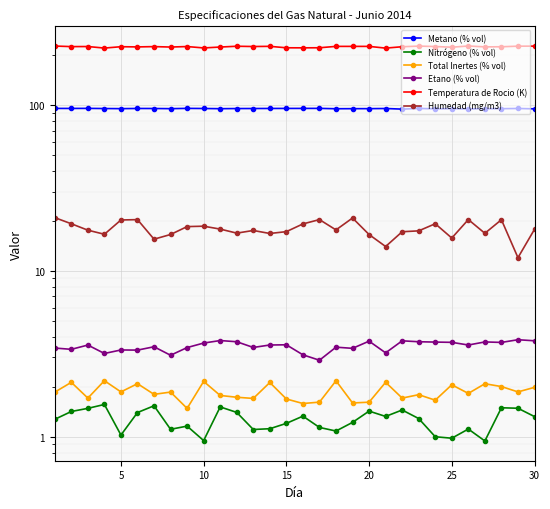

What is the highest value of the Humedad (mg/m3) series?

20.9